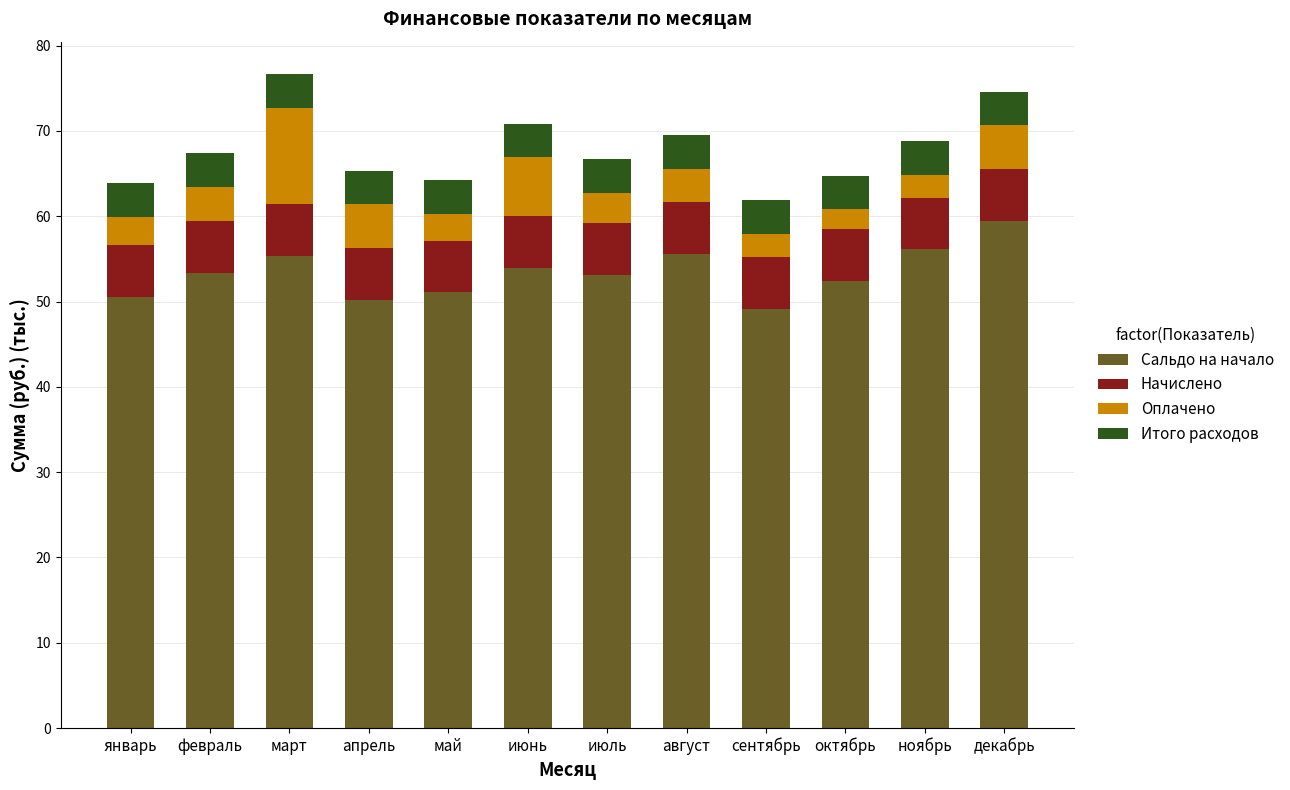

What is the total value across all series at январь?

63.9